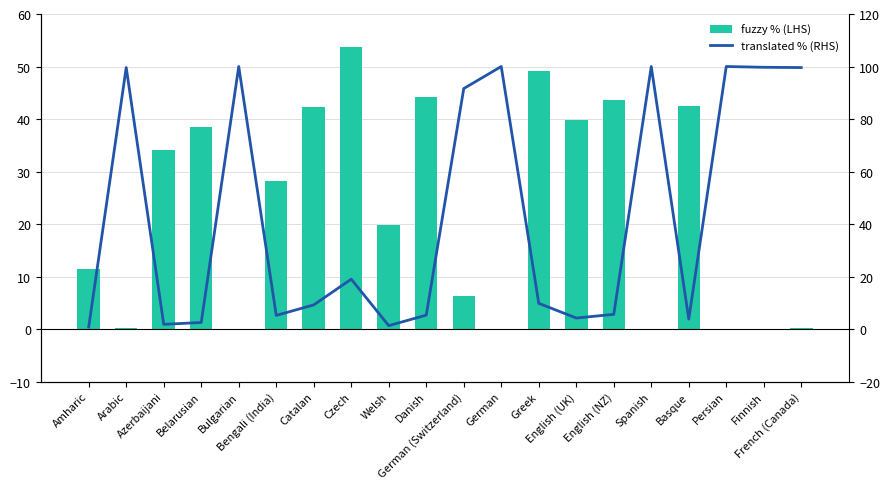

How many values in the translated % (RHS) series are below 9?

9